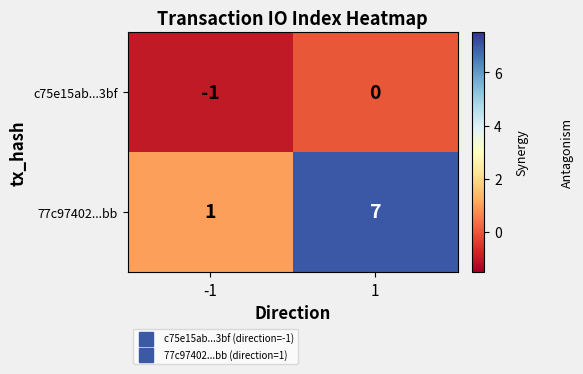

Reading left to right, what are all the values shown in this chart?

c75e15ab...3bf: -1=-1	1=0
77c97402...bb: -1=1	1=7